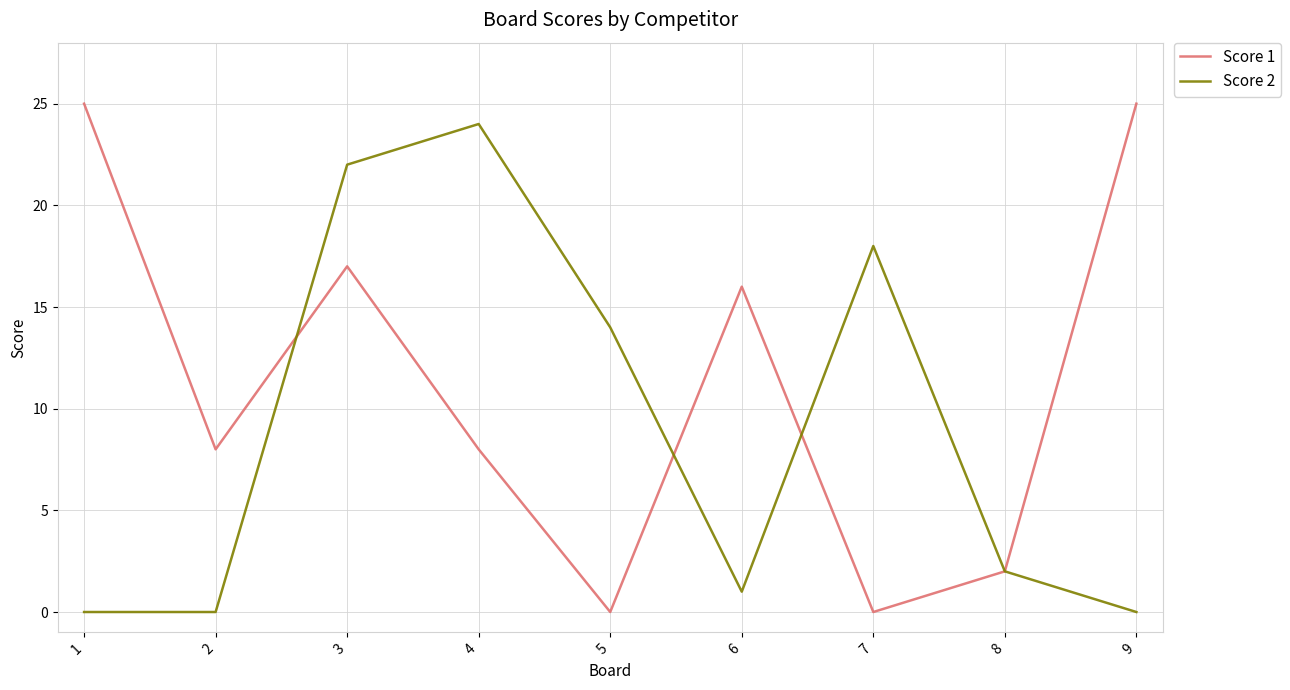

What is the difference between the maximum and second lowest values in the Score 1 series?

25